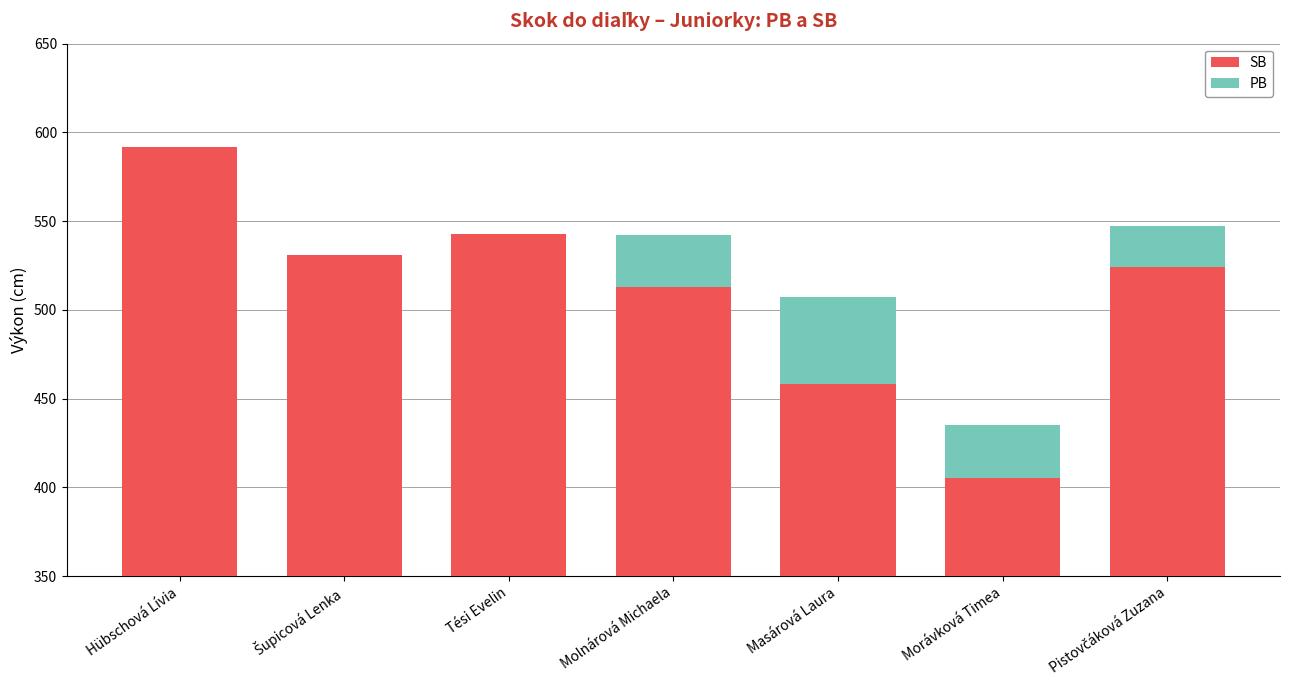

What is the difference between the PB values at Masárová Laura and Tési Evelin?

49